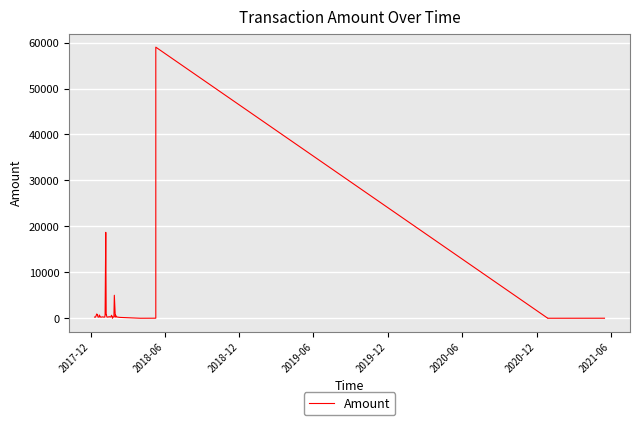

What is the maximum value shown in the chart?

59000.0